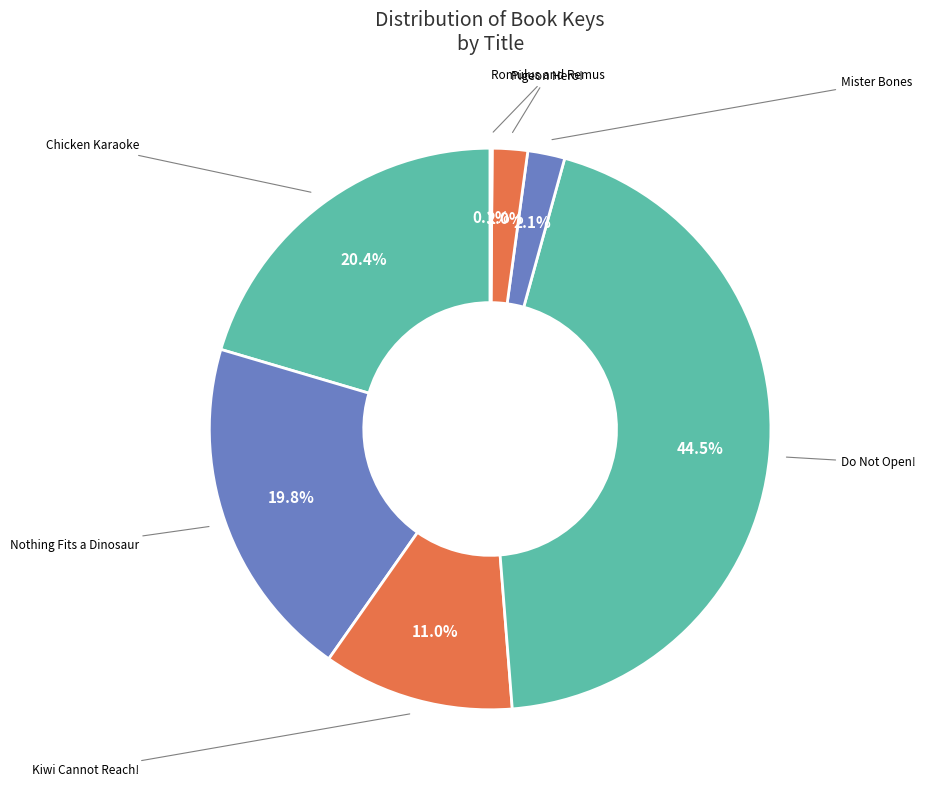

To the nearest percent, what is the average slice percentage?

14%